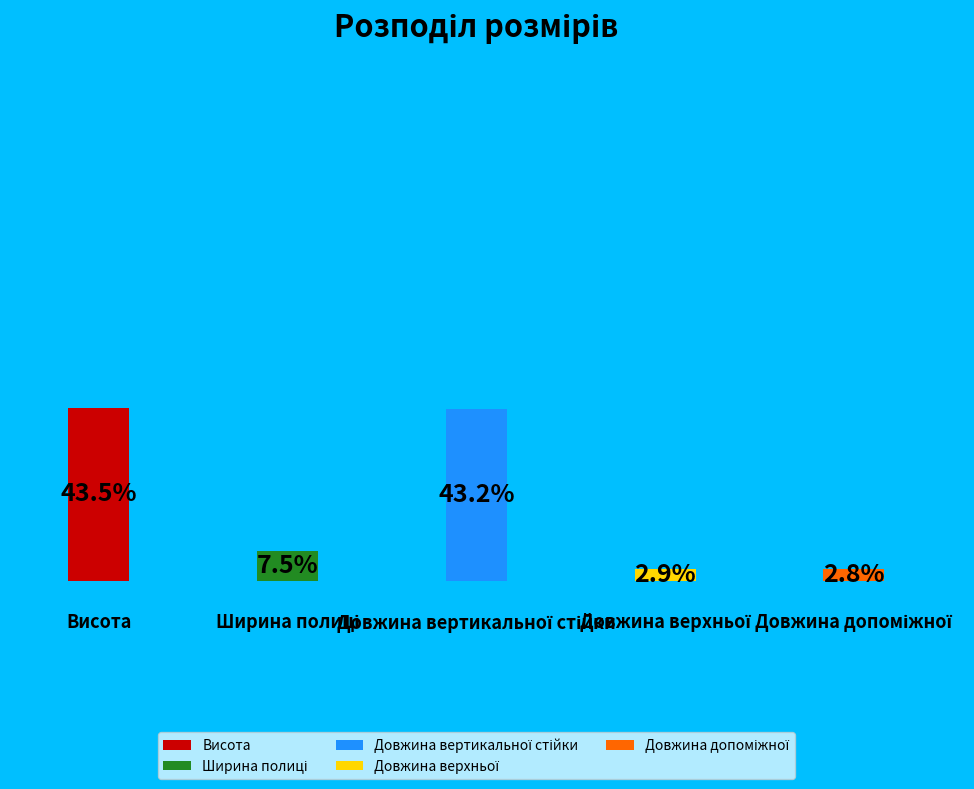

Is Довжина вертикальної стійки the majority of the pie?

No